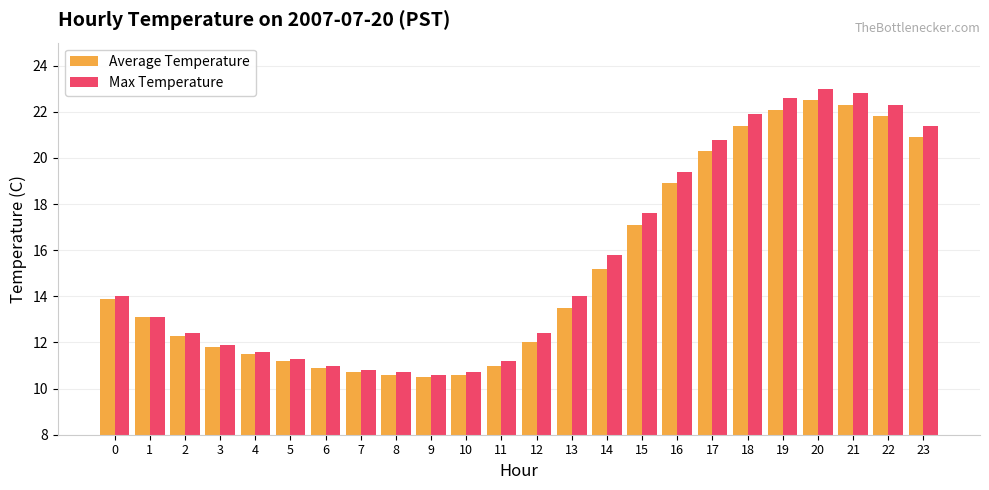

How many values in the Average Temperature series are below 13?

11